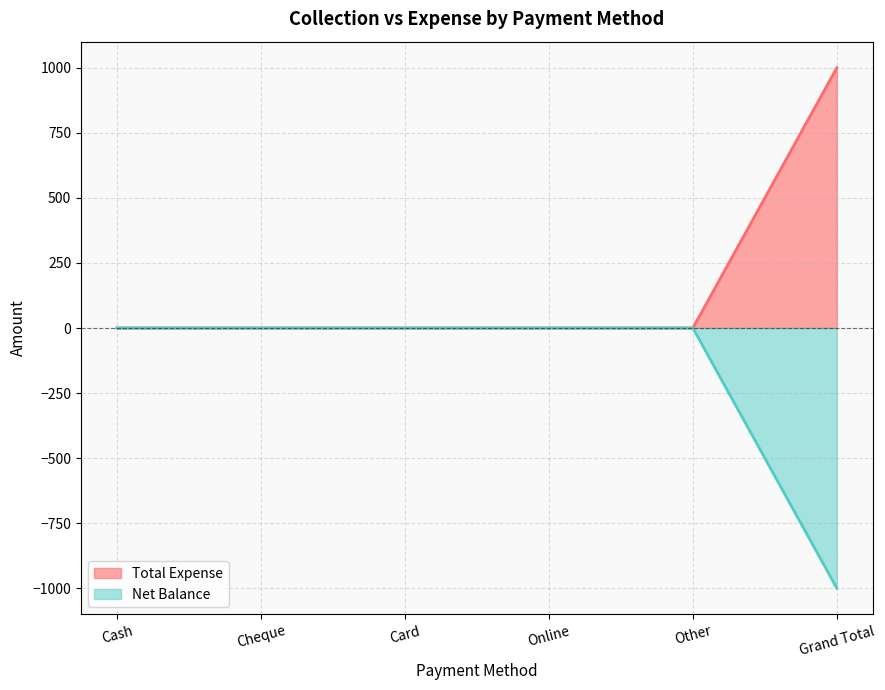

Which category has the highest value across all series?

Grand Total